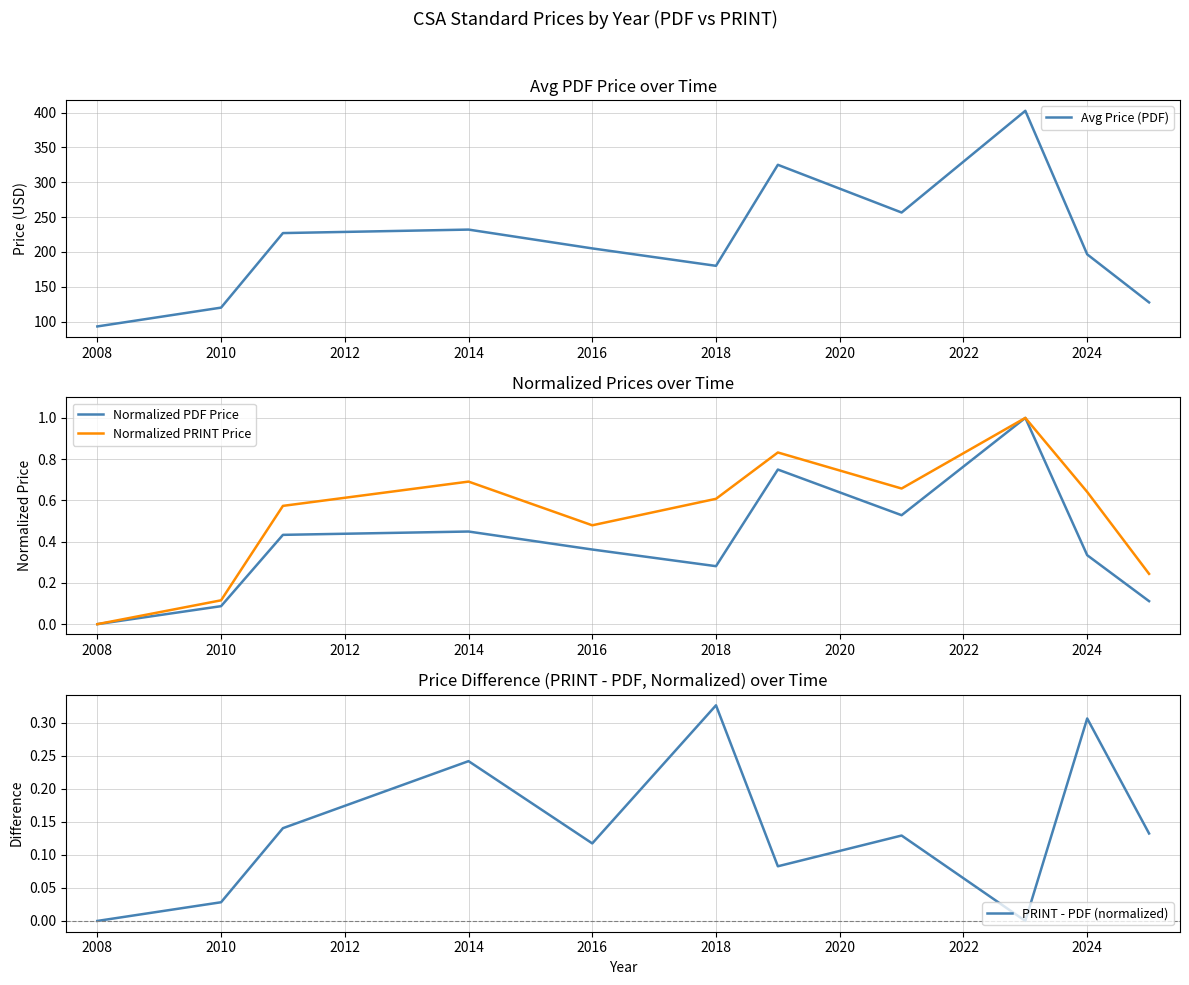

Is it true that Normalized PDF Price equals 0.1 at 2018?

False